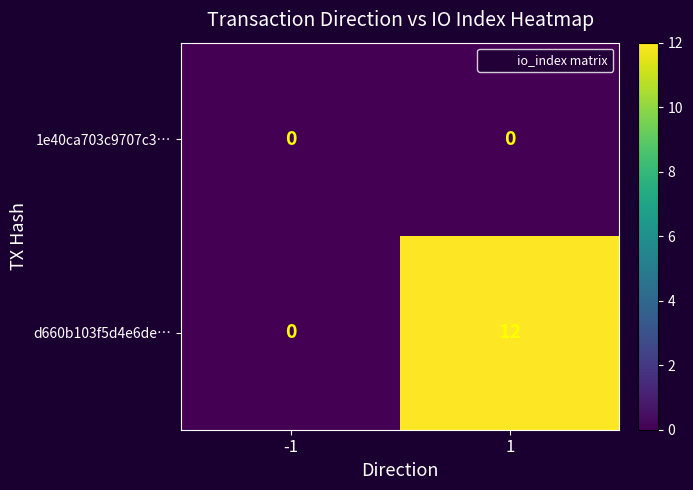

True or false: 1e40ca703c9707c3… has a value of 0 at -1.

True